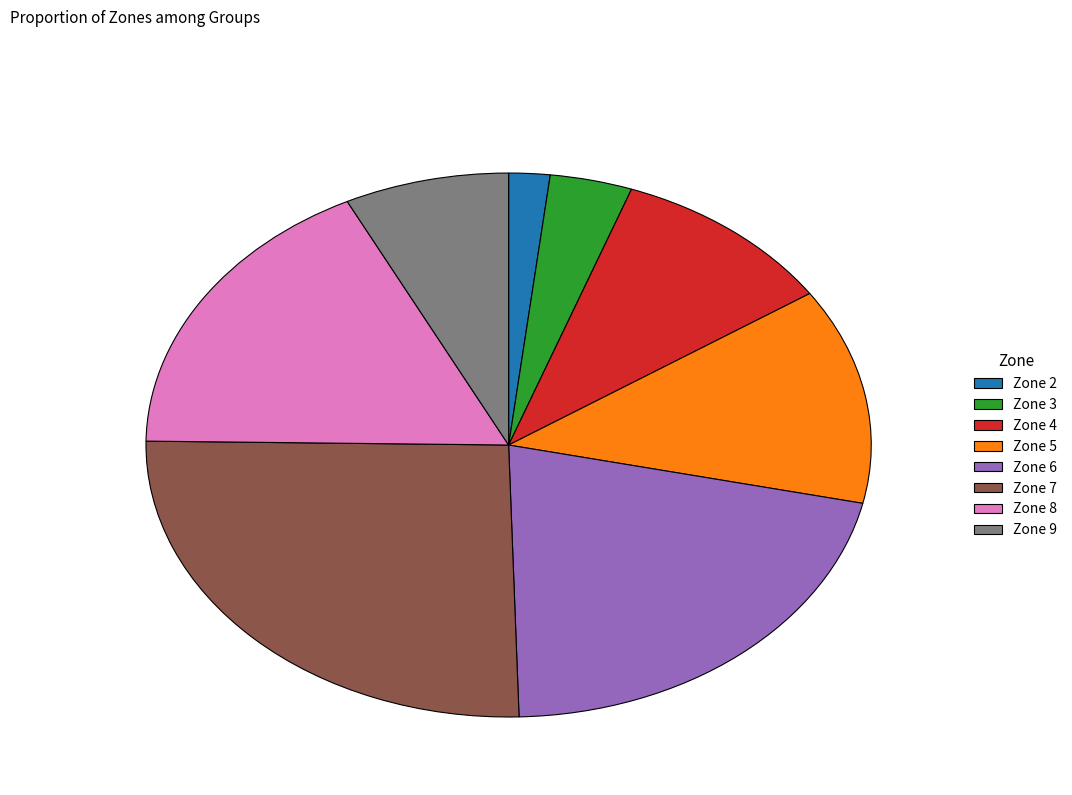

Is the sum of Zone 3 and Zone 9 greater than half?

No